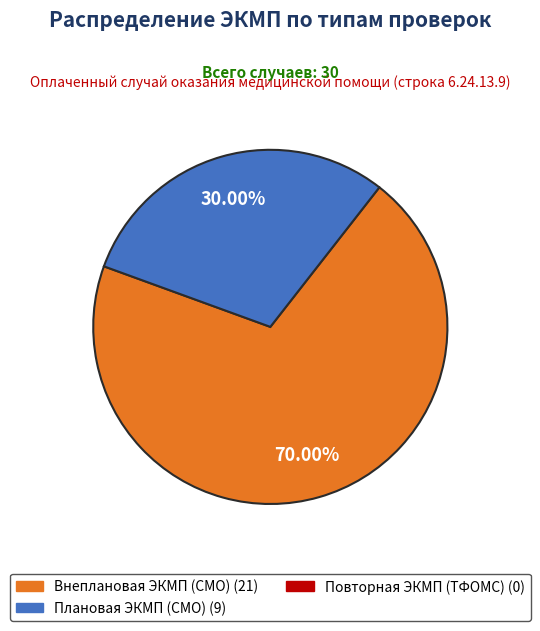

How many segments does this pie chart have?

2